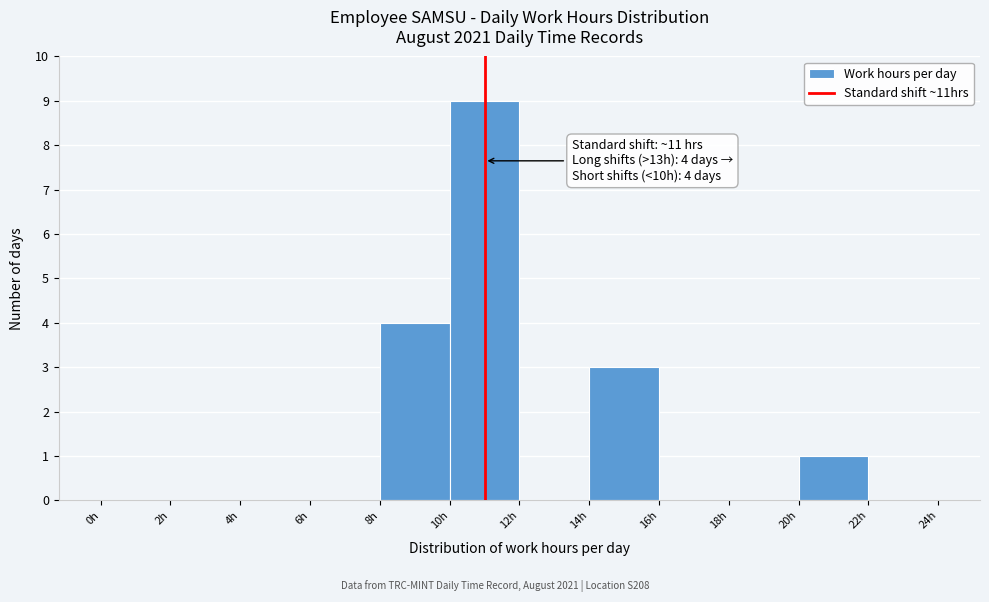

Over which range of the x-axis is the bar tallest?

10 to 12